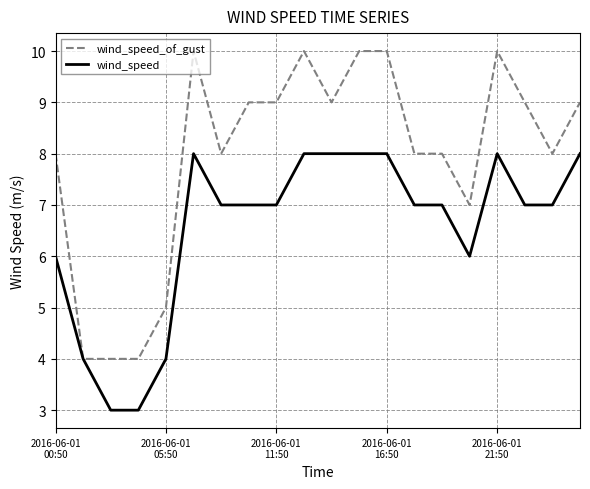

Rank the series by their maximum value, from lowest to highest.

wind_speed, wind_speed_of_gust